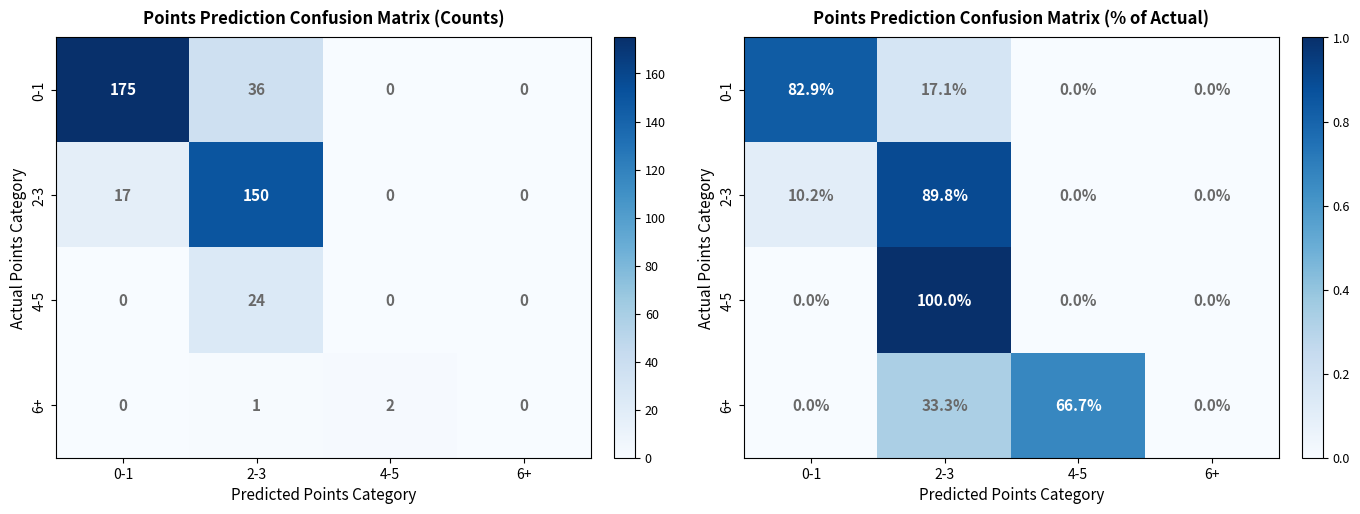

How many positive values does the 2-3 series have?

2